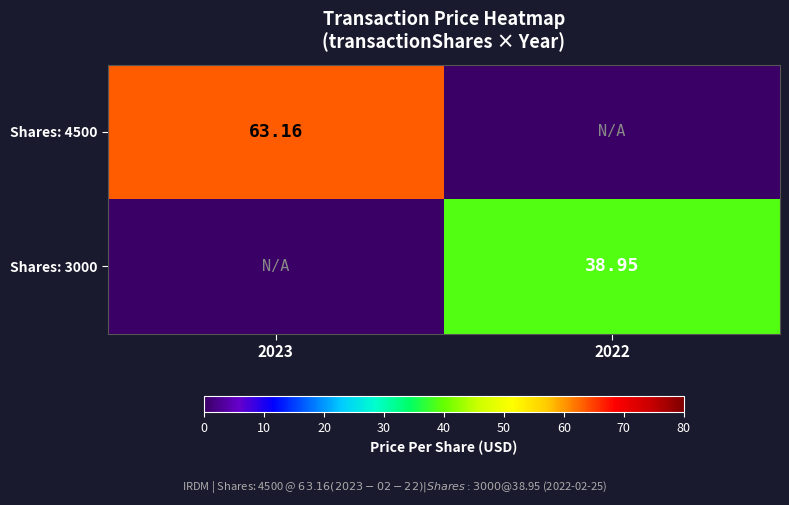

What is the difference between the highest and lowest values at 2023?

63.2